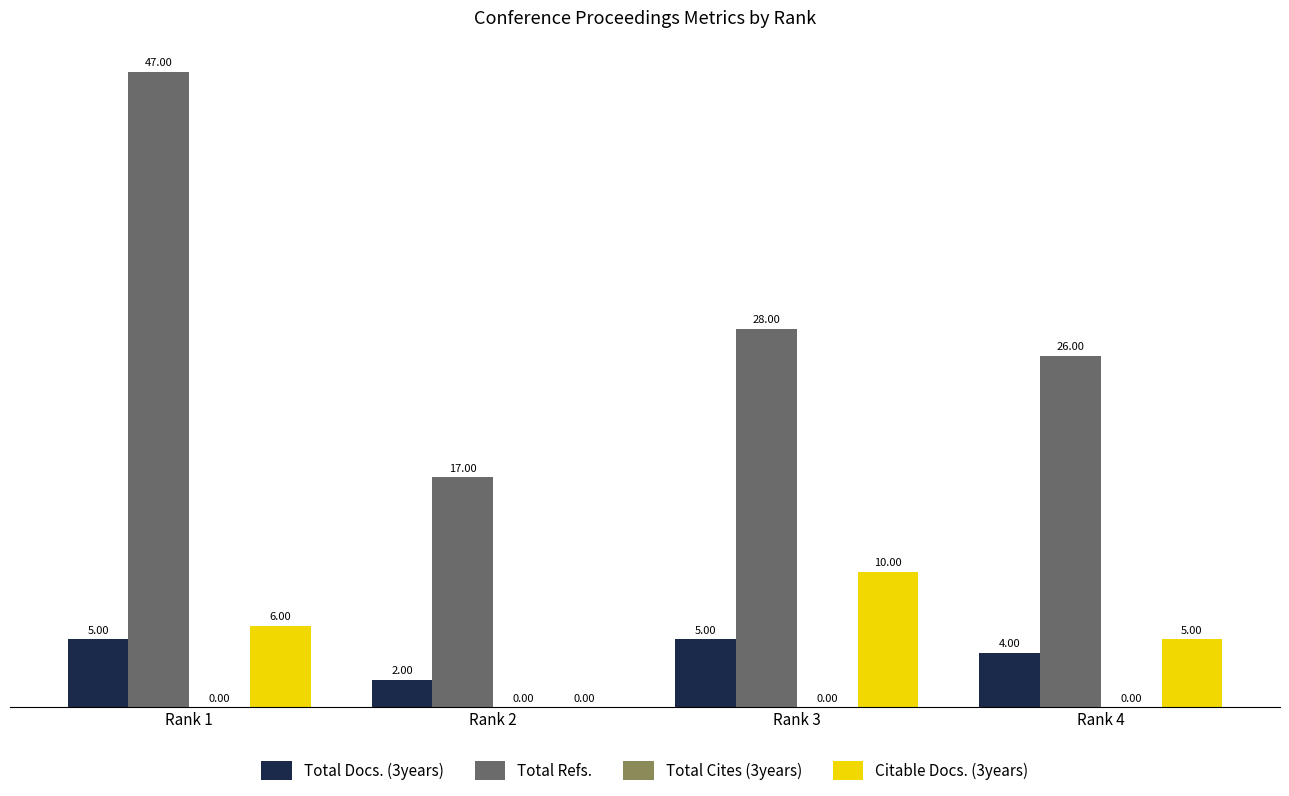

What is the sum of the Total Docs. (3years) values at Rank 1 and Rank 4?

9